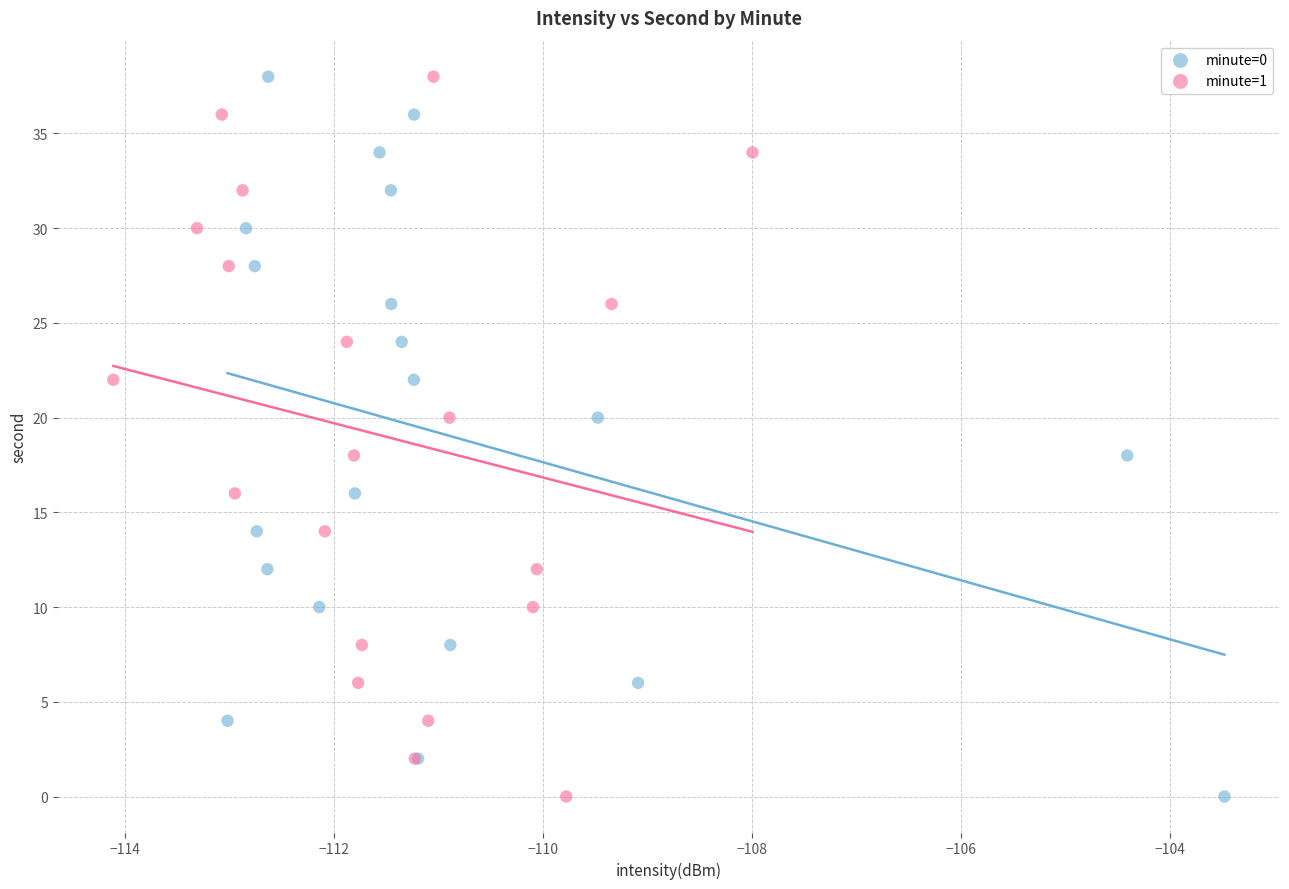

What are all the series names shown in the legend?

minute=0, minute=1